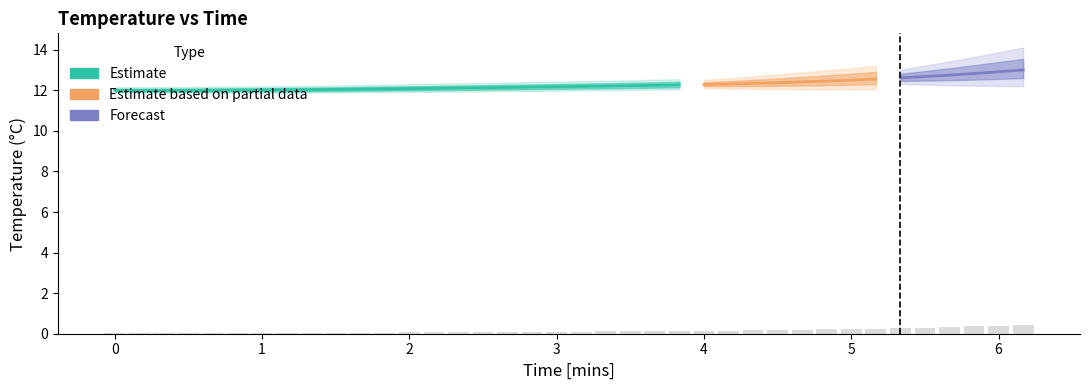

Is it true that the value at 2.167 is 0.1?

False